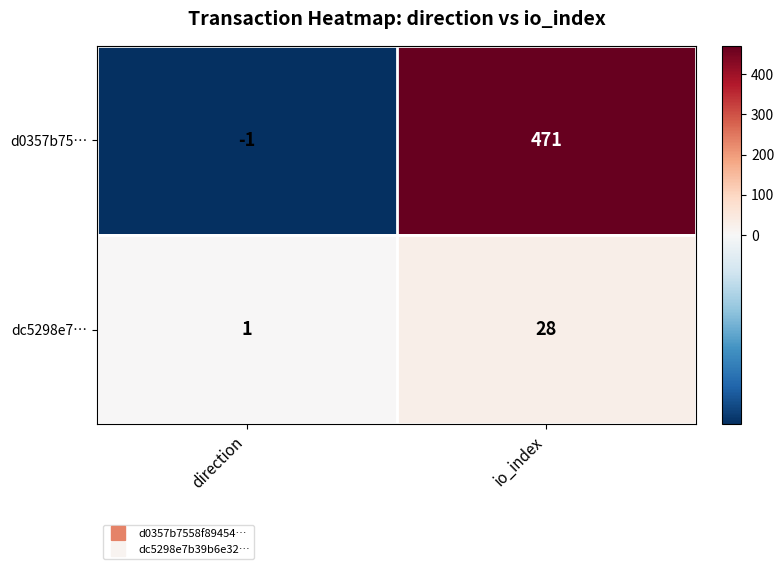

True or false: d0357b75… has a value of 672 at io_index.

False